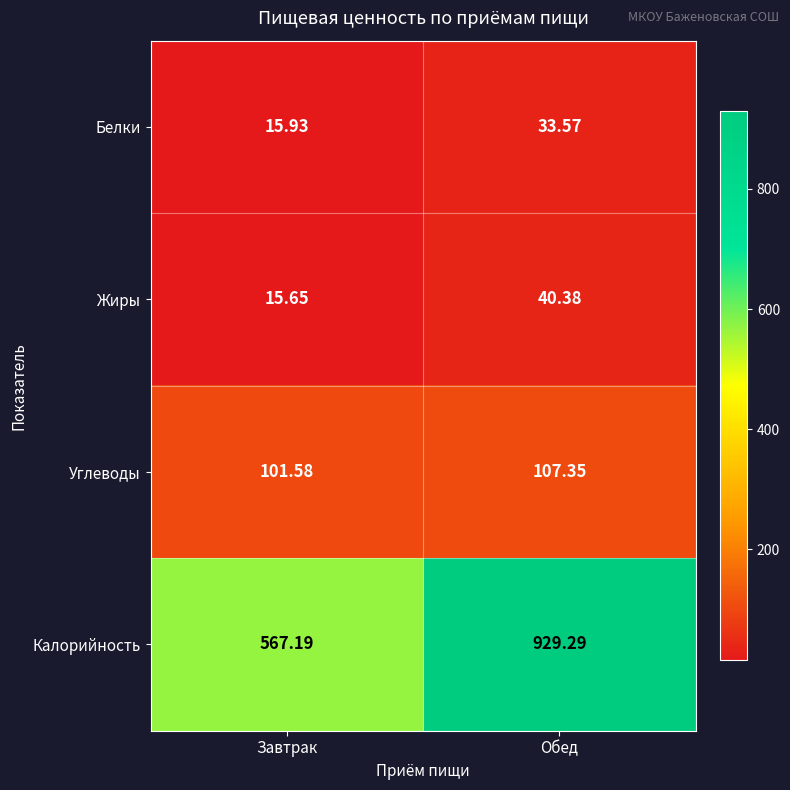

Which category has the highest value across all series?

Обед